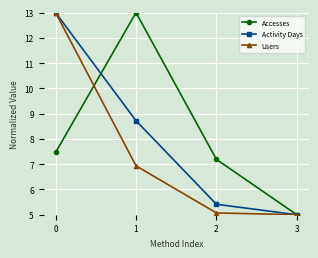

At which label does Activity Days reach its minimum?

3